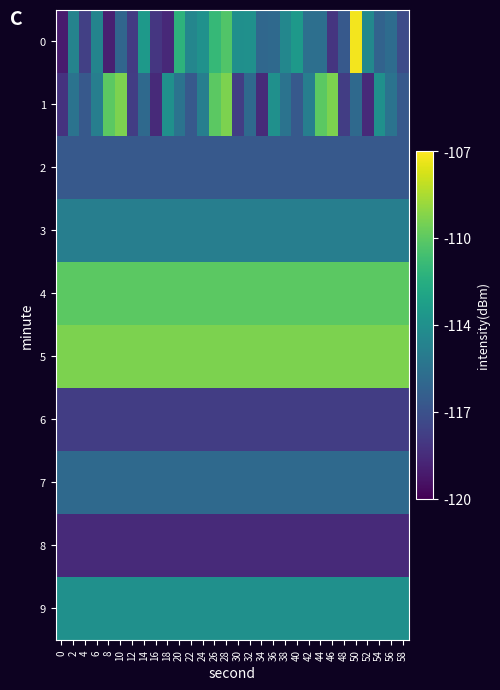

Reading left to right, what are all the values shown in this chart?

0: 0=-119.0	2=-114.2	4=-117.5	6=-114.1	8=-118.9	10=-115.8	12=-117.7	14=-113.0	16=-117.9	18=-118.5	20=-111.6	22=-114.0	24=-113.4	26=-111.3	28=-110.5	30=-113.5	32=-113.5	34=-115.7	36=-115.5	38=-114.0	40=-113.0	42=-115.3	44=-115.3	46=-118.0	48=-116.4	50=-107.2	52=-114.0	54=-115.9	56=-115.4	58=-117.0
1: 0=-118.1	2=-115.0	4=-116.4	6=-114.4	8=-110.3	10=-109.6	12=-117.6	14=-115.5	16=-118.4	18=-113.5	20=-115.0	22=-116.4	24=-114.4	26=-110.3	28=-109.6	30=-117.6	32=-115.5	34=-118.4	36=-113.5	38=-115.0	40=-116.4	42=-114.4	44=-110.3	46=-109.6	48=-117.6	50=-115.5	52=-118.4	54=-113.5	56=-115.0	58=-116.4
2: 0=-116.4	2=-116.4	4=-116.4	6=-116.4	8=-116.4	10=-116.4	12=-116.4	14=-116.4	16=-116.4	18=-116.4	20=-116.4	22=-116.4	24=-116.4	26=-116.4	28=-116.4	30=-116.4	32=-116.4	34=-116.4	36=-116.4	38=-116.4	40=-116.4	42=-116.4	44=-116.4	46=-116.4	48=-116.4	50=-116.4	52=-116.4	54=-116.4	56=-116.4	58=-116.4
3: 0=-114.4	2=-114.4	4=-114.4	6=-114.4	8=-114.4	10=-114.4	12=-114.4	14=-114.4	16=-114.4	18=-114.4	20=-114.4	22=-114.4	24=-114.4	26=-114.4	28=-114.4	30=-114.4	32=-114.4	34=-114.4	36=-114.4	38=-114.4	40=-114.4	42=-114.4	44=-114.4	46=-114.4	48=-114.4	50=-114.4	52=-114.4	54=-114.4	56=-114.4	58=-114.4
4: 0=-110.3	2=-110.3	4=-110.3	6=-110.3	8=-110.3	10=-110.3	12=-110.3	14=-110.3	16=-110.3	18=-110.3	20=-110.3	22=-110.3	24=-110.3	26=-110.3	28=-110.3	30=-110.3	32=-110.3	34=-110.3	36=-110.3	38=-110.3	40=-110.3	42=-110.3	44=-110.3	46=-110.3	48=-110.3	50=-110.3	52=-110.3	54=-110.3	56=-110.3	58=-110.3
5: 0=-109.6	2=-109.6	4=-109.6	6=-109.6	8=-109.6	10=-109.6	12=-109.6	14=-109.6	16=-109.6	18=-109.6	20=-109.6	22=-109.6	24=-109.6	26=-109.6	28=-109.6	30=-109.6	32=-109.6	34=-109.6	36=-109.6	38=-109.6	40=-109.6	42=-109.6	44=-109.6	46=-109.6	48=-109.6	50=-109.6	52=-109.6	54=-109.6	56=-109.6	58=-109.6
6: 0=-117.6	2=-117.6	4=-117.6	6=-117.6	8=-117.6	10=-117.6	12=-117.6	14=-117.6	16=-117.6	18=-117.6	20=-117.6	22=-117.6	24=-117.6	26=-117.6	28=-117.6	30=-117.6	32=-117.6	34=-117.6	36=-117.6	38=-117.6	40=-117.6	42=-117.6	44=-117.6	46=-117.6	48=-117.6	50=-117.6	52=-117.6	54=-117.6	56=-117.6	58=-117.6
7: 0=-115.5	2=-115.5	4=-115.5	6=-115.5	8=-115.5	10=-115.5	12=-115.5	14=-115.5	16=-115.5	18=-115.5	20=-115.5	22=-115.5	24=-115.5	26=-115.5	28=-115.5	30=-115.5	32=-115.5	34=-115.5	36=-115.5	38=-115.5	40=-115.5	42=-115.5	44=-115.5	46=-115.5	48=-115.5	50=-115.5	52=-115.5	54=-115.5	56=-115.5	58=-115.5
8: 0=-118.4	2=-118.4	4=-118.4	6=-118.4	8=-118.4	10=-118.4	12=-118.4	14=-118.4	16=-118.4	18=-118.4	20=-118.4	22=-118.4	24=-118.4	26=-118.4	28=-118.4	30=-118.4	32=-118.4	34=-118.4	36=-118.4	38=-118.4	40=-118.4	42=-118.4	44=-118.4	46=-118.4	48=-118.4	50=-118.4	52=-118.4	54=-118.4	56=-118.4	58=-118.4
9: 0=-113.5	2=-113.5	4=-113.5	6=-113.5	8=-113.5	10=-113.5	12=-113.5	14=-113.5	16=-113.5	18=-113.5	20=-113.5	22=-113.5	24=-113.5	26=-113.5	28=-113.5	30=-113.5	32=-113.5	34=-113.5	36=-113.5	38=-113.5	40=-113.5	42=-113.5	44=-113.5	46=-113.5	48=-113.5	50=-113.5	52=-113.5	54=-113.5	56=-113.5	58=-113.5